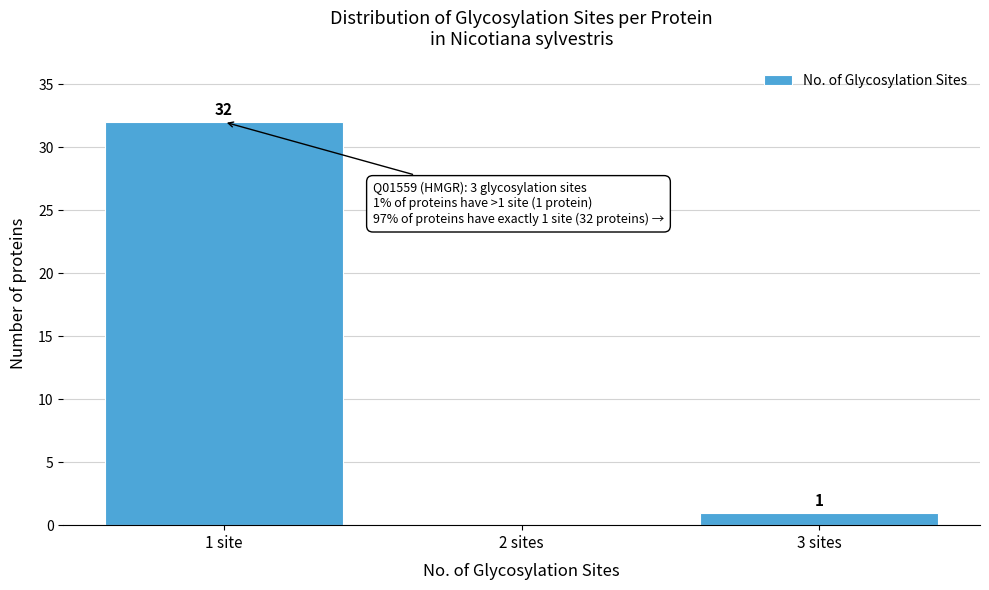

Reading left to right, extract all data points from this chart.

1 site=32	2 sites=0	3 sites=1